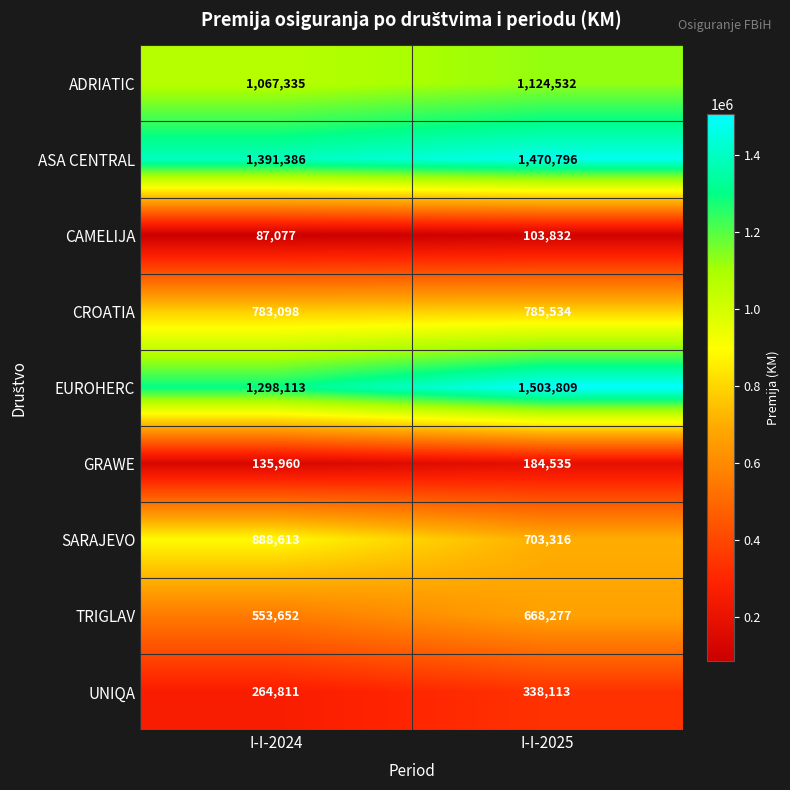

What is the total value across all series at I-I-2025?

6882744